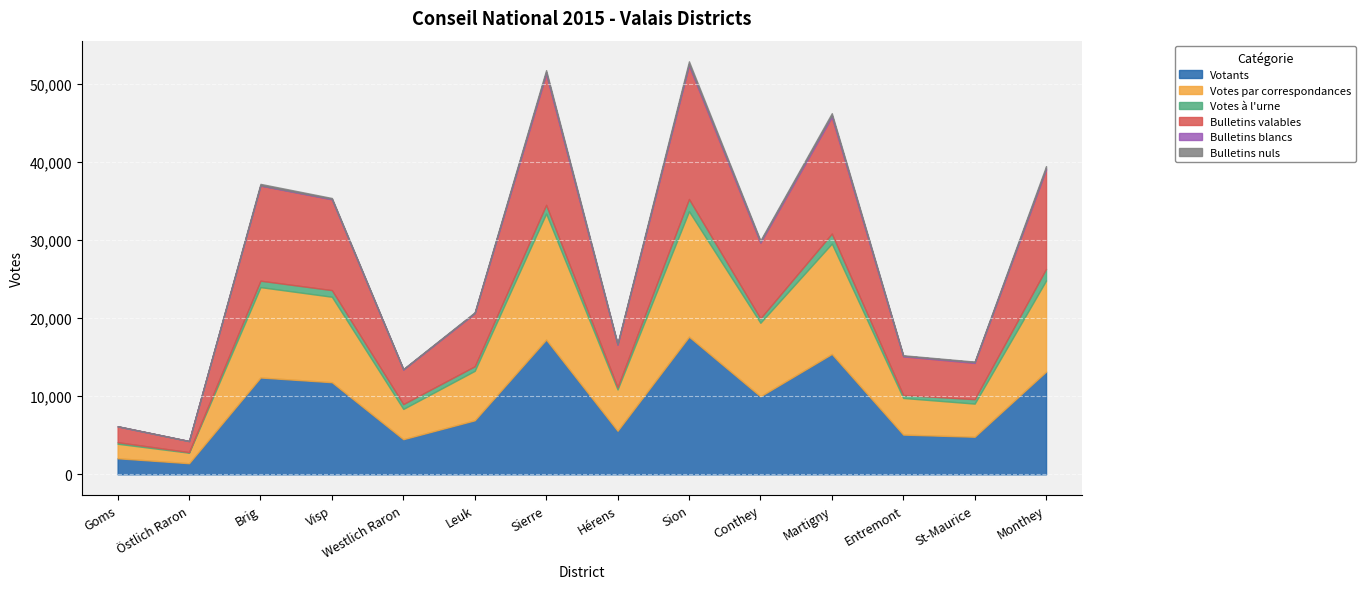

At which label is Votes par correspondances closest to 8738?

Conthey